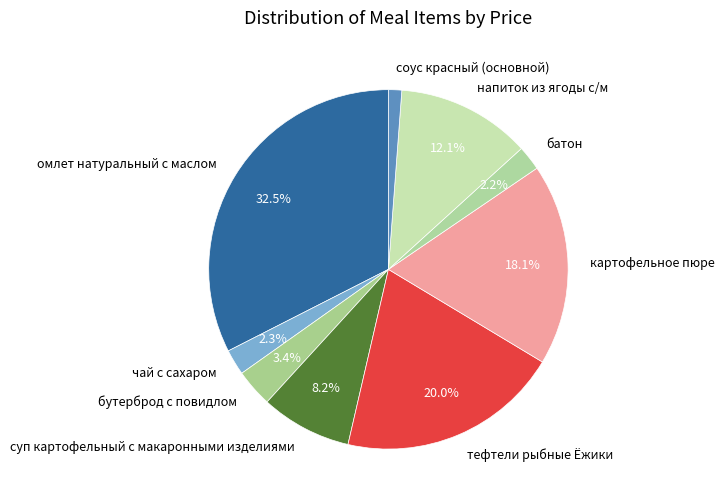

Does any single category account for the majority?

No